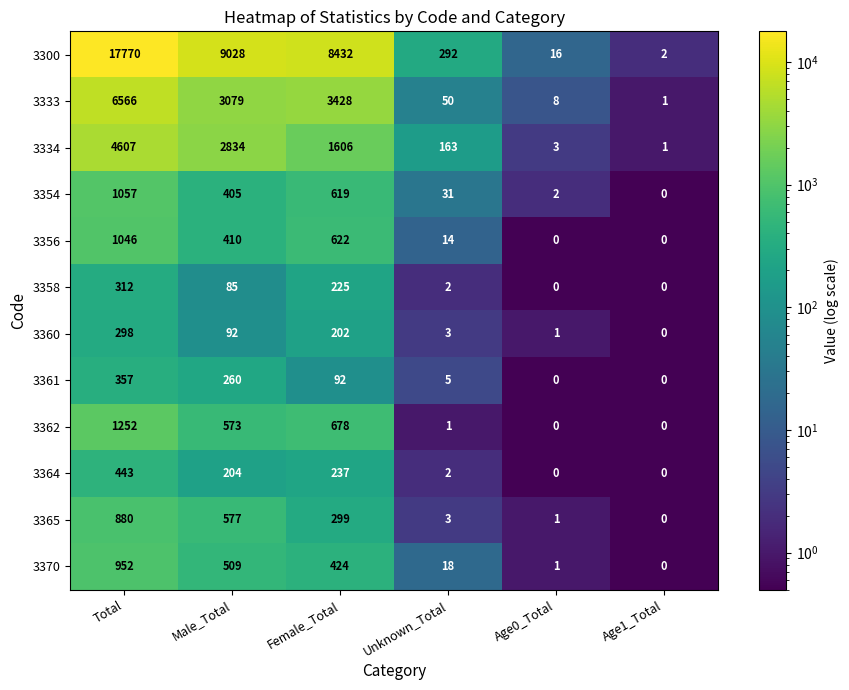

What is the difference between the 3334 values at Female_Total and Male_Total?

1228